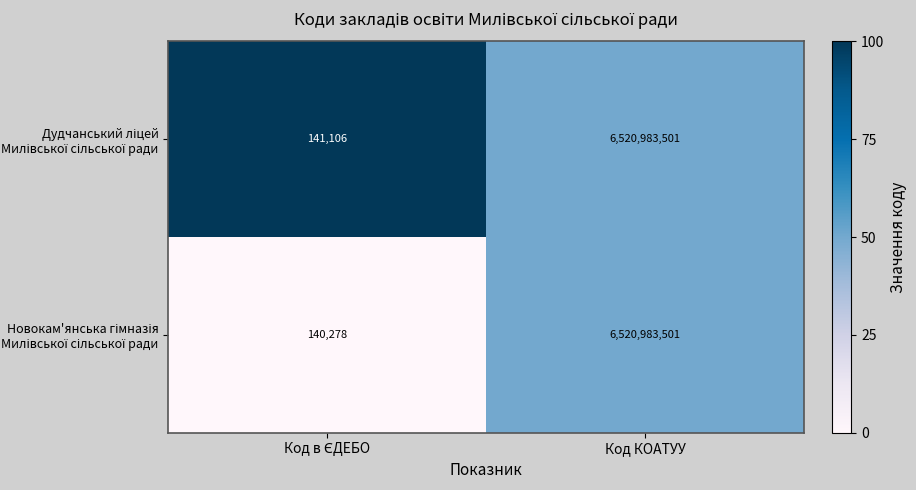

What is the maximum value shown in the chart?

6520983501